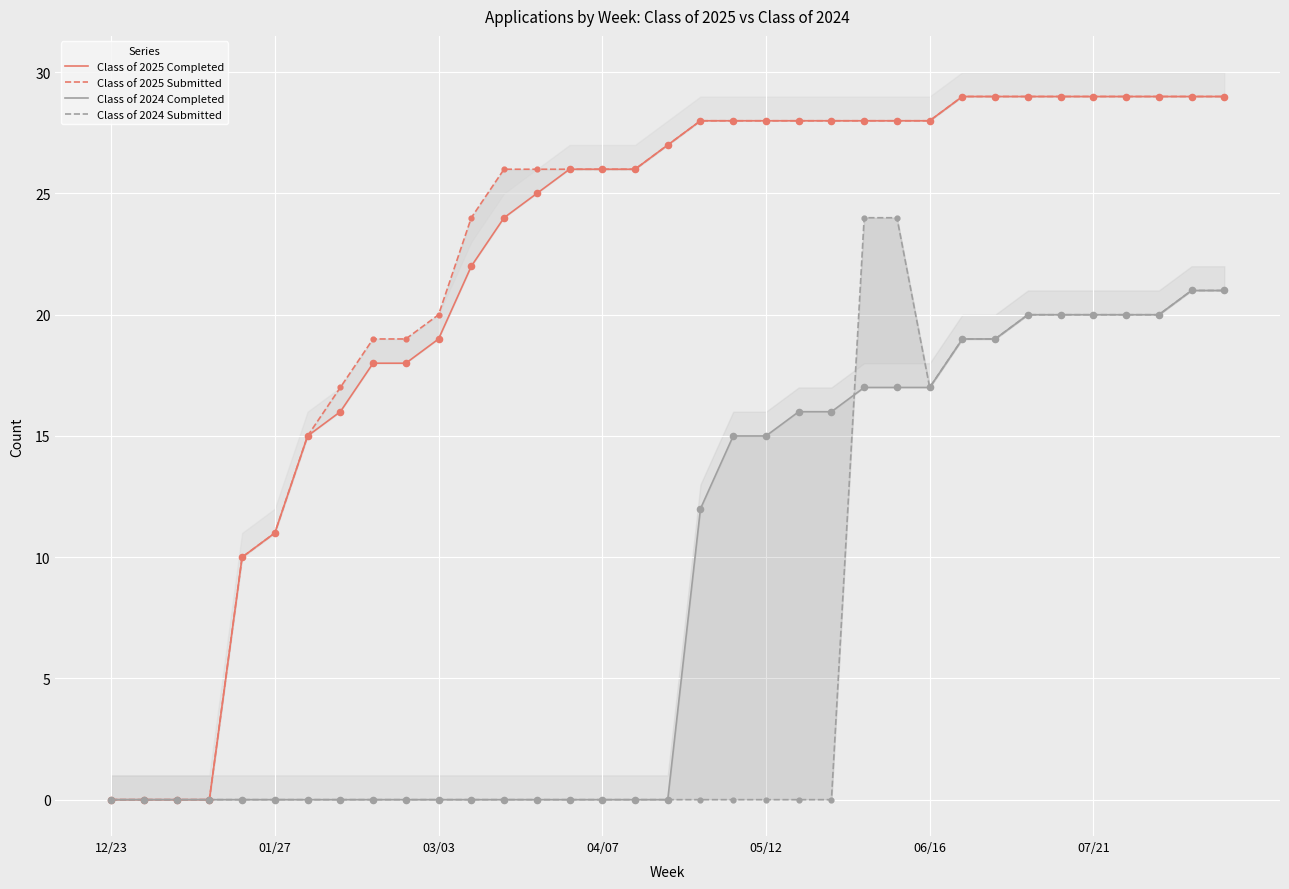

Which series has the largest total across all categories?

Class of 2025 Submitted